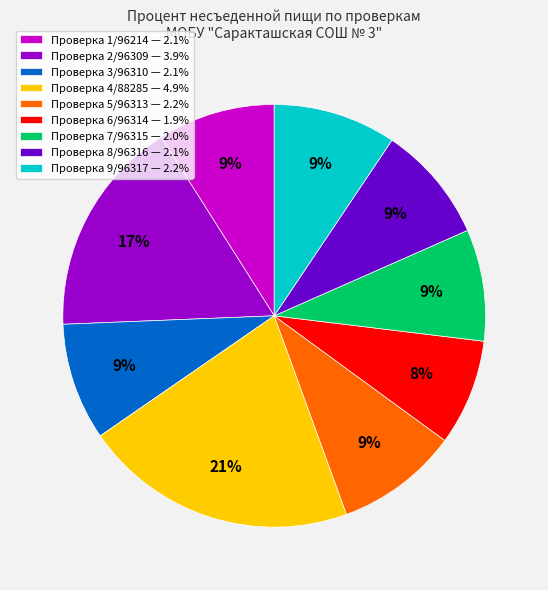

What is the ratio of the value at Проверка 8/96316 — 2.1% to the value at Проверка 2/96309 — 3.9%?

0.5